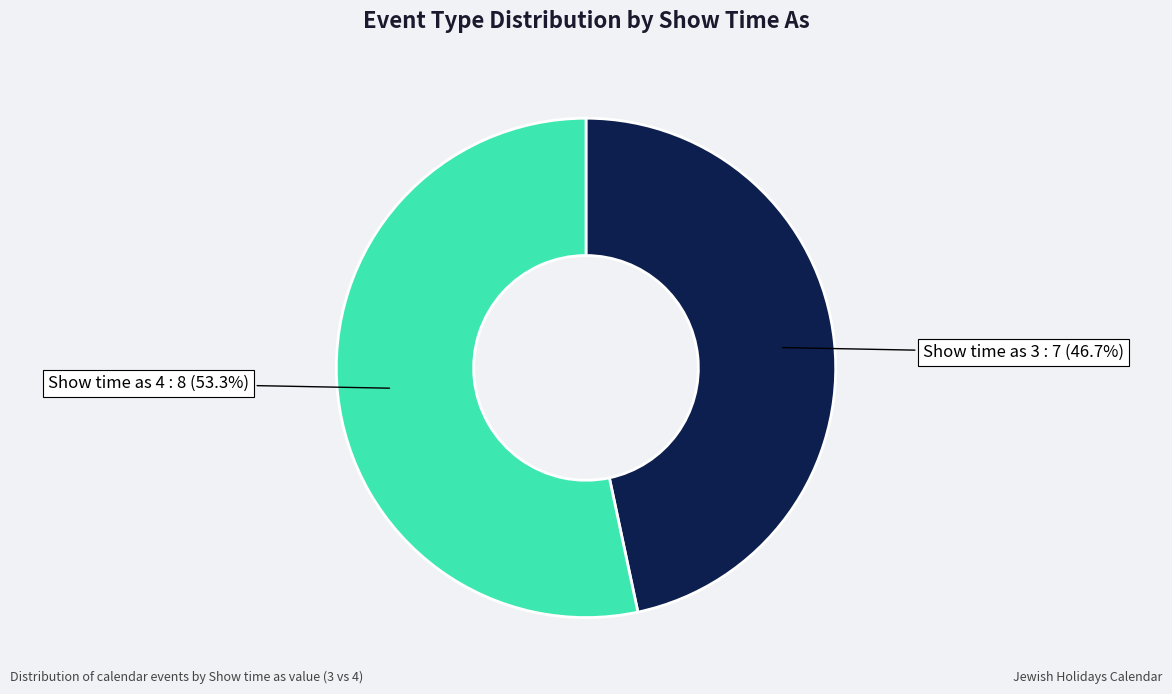

Is there a majority slice in this chart?

Yes